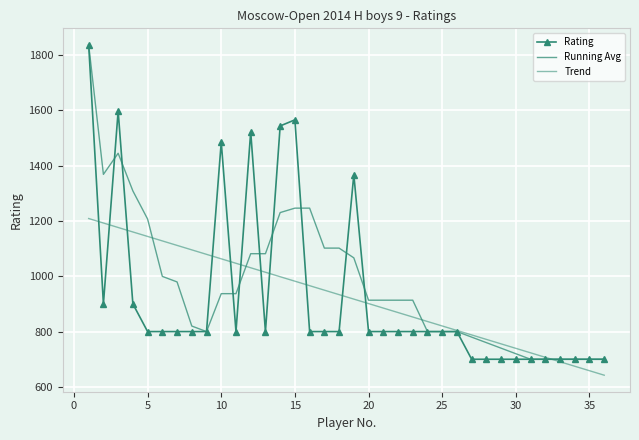

After their last crossing, which series has the higher values: Running Avg or Trend?

Running Avg